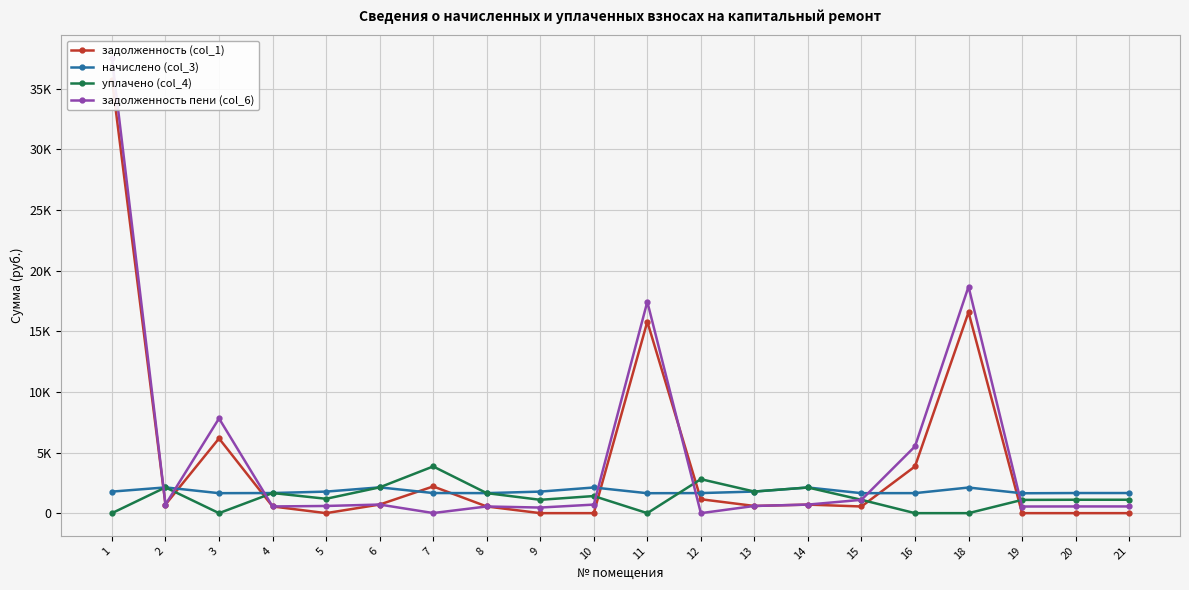

Reading left to right, what are all the values shown in this chart?

задолженность (col_1): 1=35754.8	2=707.9	3=6164.3	4=553.0	5=0.0	6=709.1	7=2202.8	8=550.6	9=0.0	10=0.0	11=15792.5	12=1147.6	13=593.6	14=705.5	15=549.4	16=3854.1	18=16571.8	19=0.0	20=0.0	21=0.0
начислено (col_3): 1=1777.1	2=2123.7	3=1648.1	4=1659.2	5=1777.1	6=2127.4	7=1659.2	8=1651.8	9=1777.1	10=2116.3	11=1644.4	12=1655.5	13=1780.8	14=2116.3	15=1648.1	16=1651.8	18=2112.7	19=1640.7	20=1659.2	21=1659.2
уплачено (col_4): 1=0.0	2=2123.7	3=0.0	4=1659.2	5=1184.8	6=2127.4	7=3852.3	8=1651.8	9=1100.0	10=1410.9	11=0.0	12=2803.1	13=1780.8	14=2116.3	15=1098.7	16=0.0	18=0.0	19=1093.8	20=1106.1	21=1106.1
задолженность пени (col_6): 1=37531.9	2=707.9	3=7812.4	4=553.0	5=592.4	6=709.1	7=9.7	8=550.6	9=461.9	10=705.5	11=17436.8	12=0.0	13=593.6	14=705.5	15=1098.7	16=5505.9	18=18684.4	19=546.9	20=553.0	21=553.0